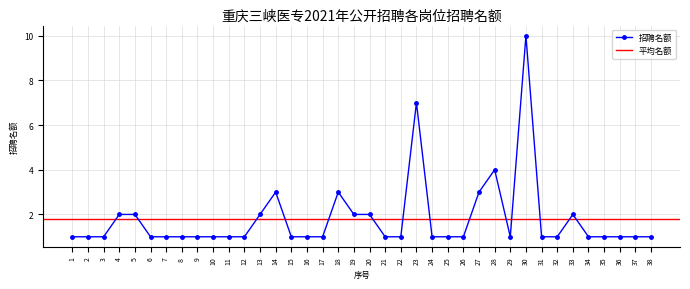

List the labels in order of value, largest first.

30, 23, 28, 14, 18, 27, 4, 5, 13, 19, 20, 33, 1, 2, 3, 6, 7, 8, 9, 10, 11, 12, 15, 16, 17, 21, 22, 24, 25, 26, 29, 31, 32, 34, 35, 36, 37, 38